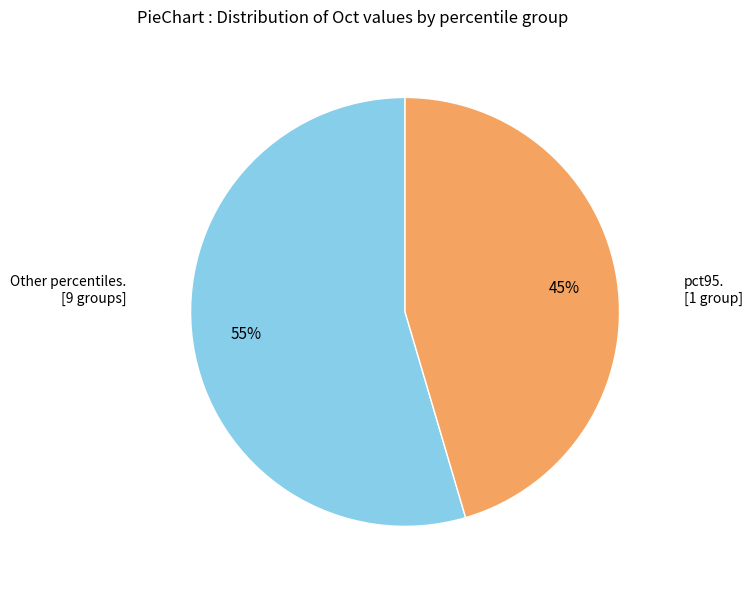

Does any single category account for the majority?

Yes